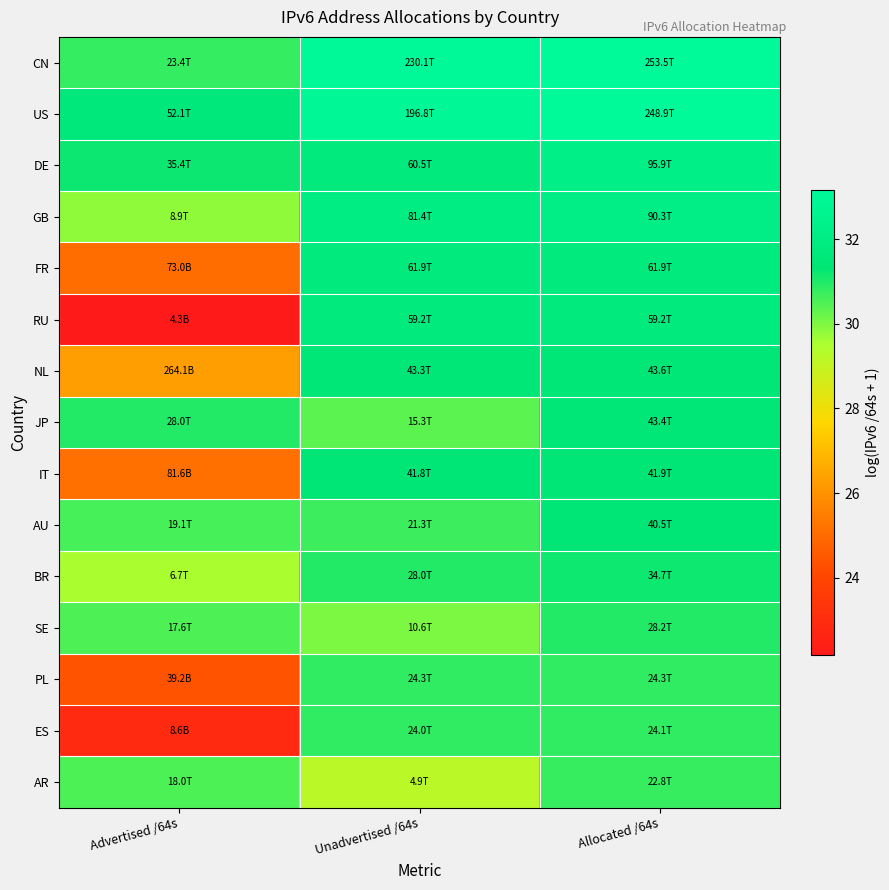

What is the difference between the highest and lowest values at Unadvertised /64s?

3.9